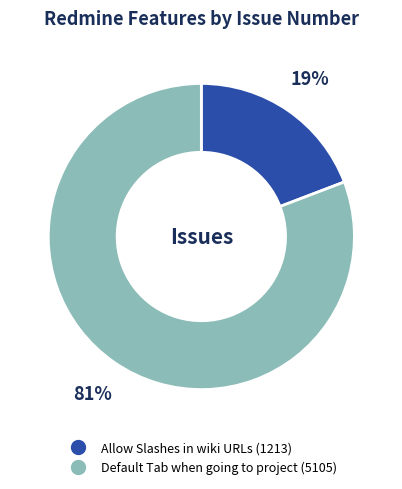

Count the number of slices in the pie.

2